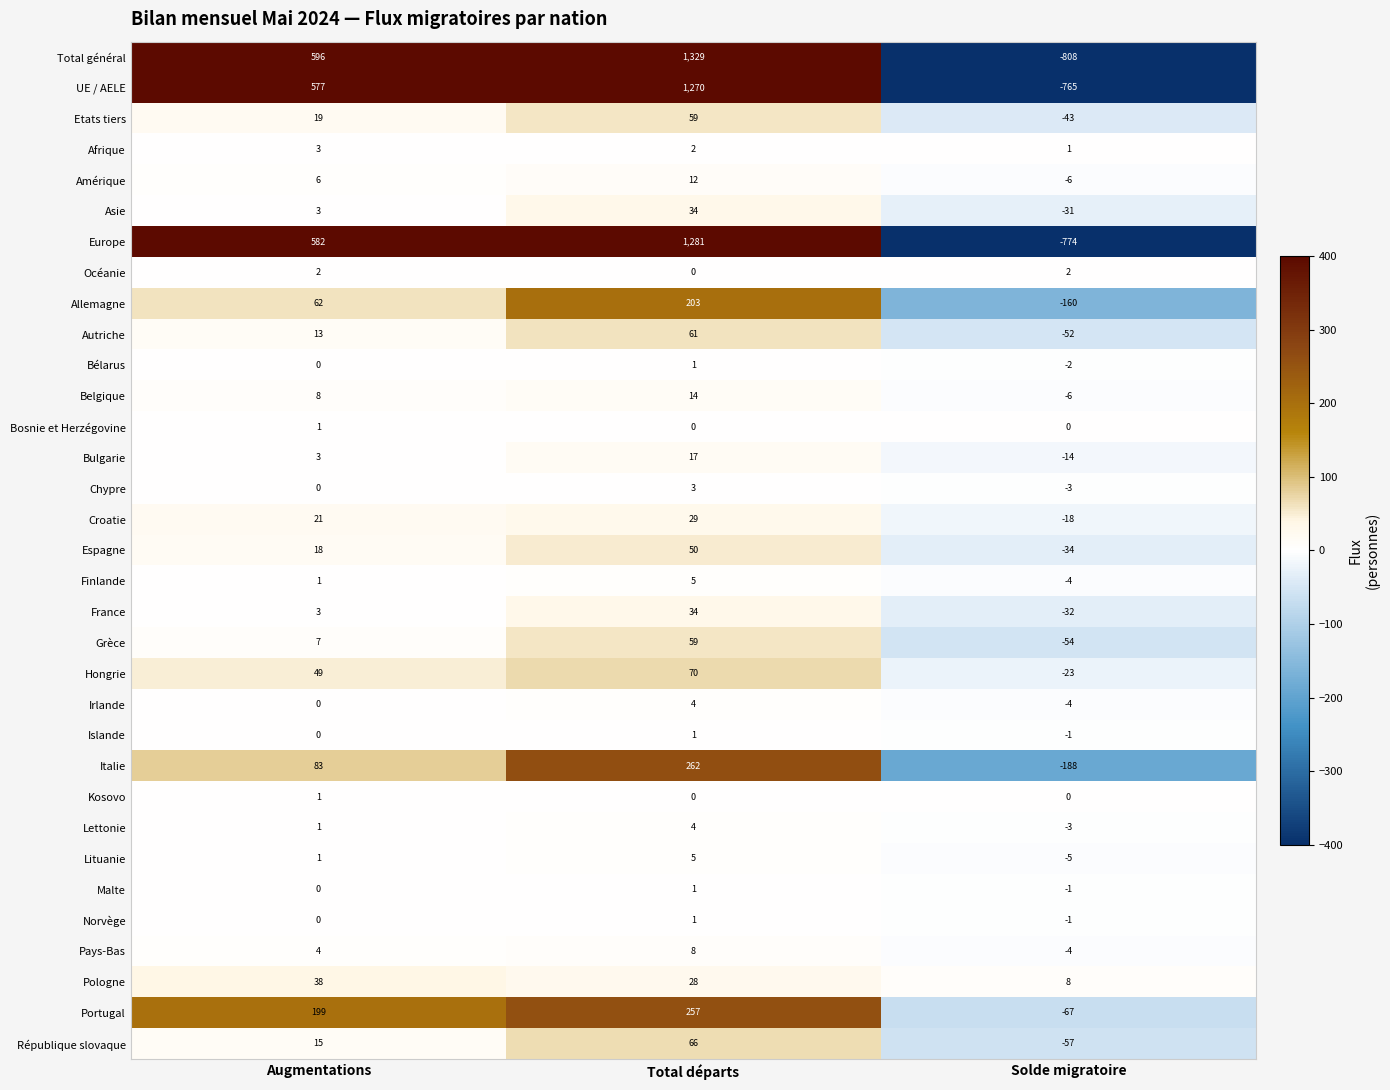

The Amérique series shows 10 at Augmentations. True or false?

False